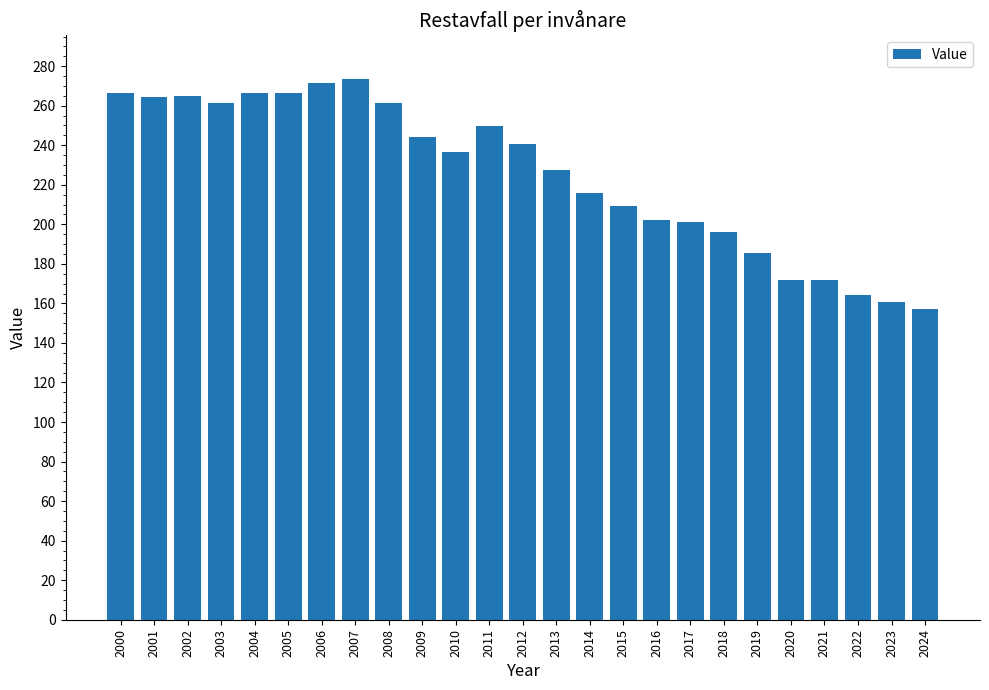

Approximately how many times larger is the value at 2017 compared to 2014?

0.9